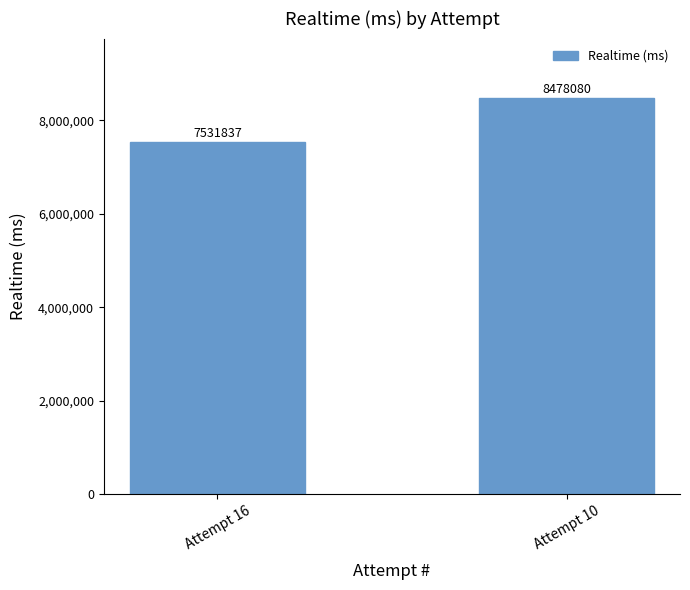

Which has a higher value, Attempt 16 or Attempt 10?

Attempt 10